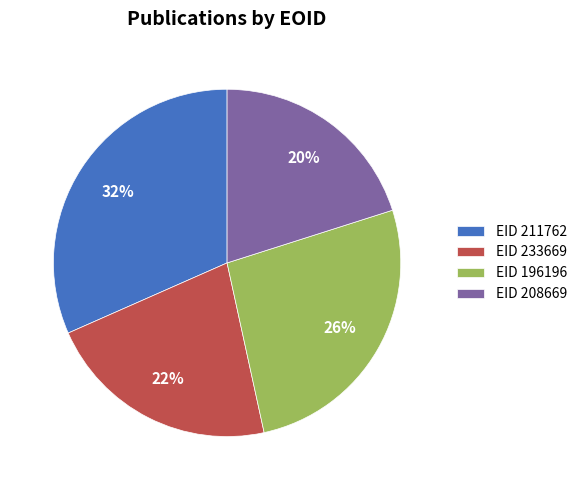

To the nearest percent, what portion does EID 211762 represent?

32%